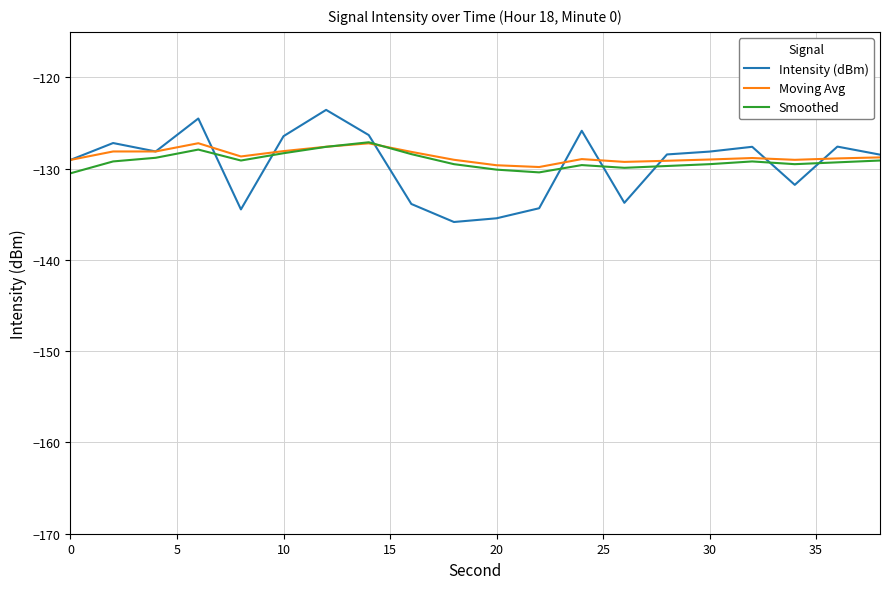

What are all the series names shown in the legend?

Intensity (dBm), Moving Avg, Smoothed